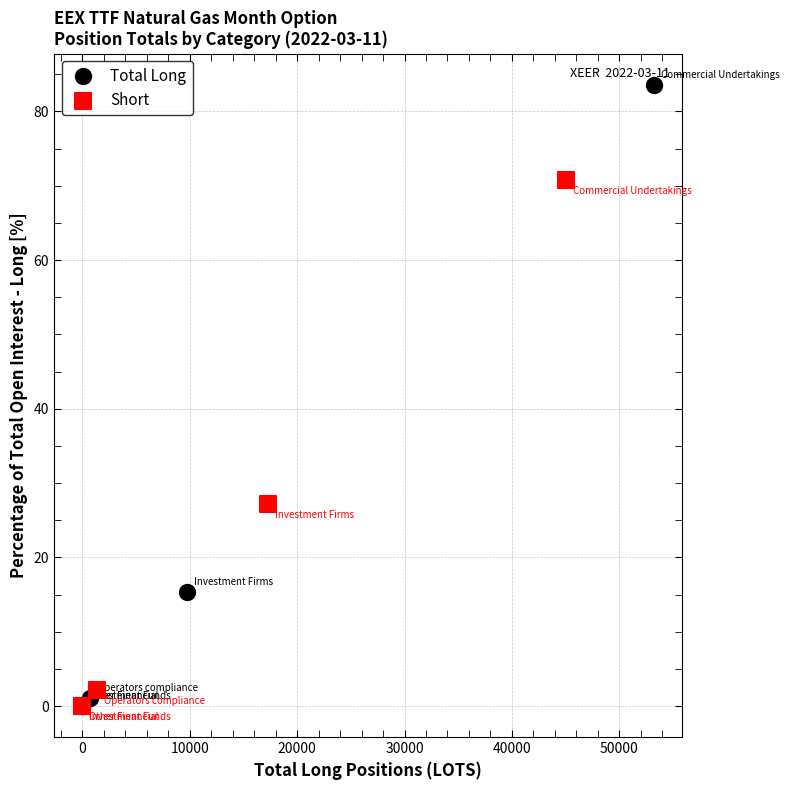

Which series has the widest spread of Y values?

Total Long